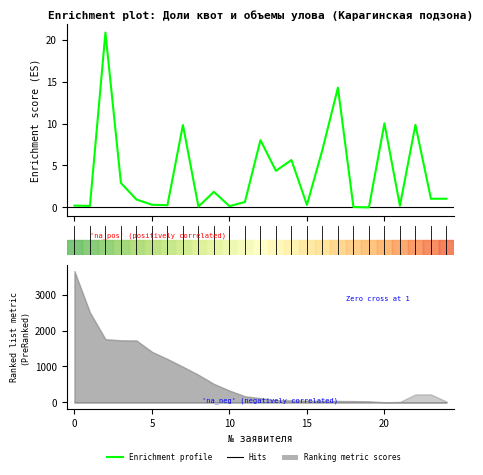

What is the sum of the values at 23 and 20?

11.1